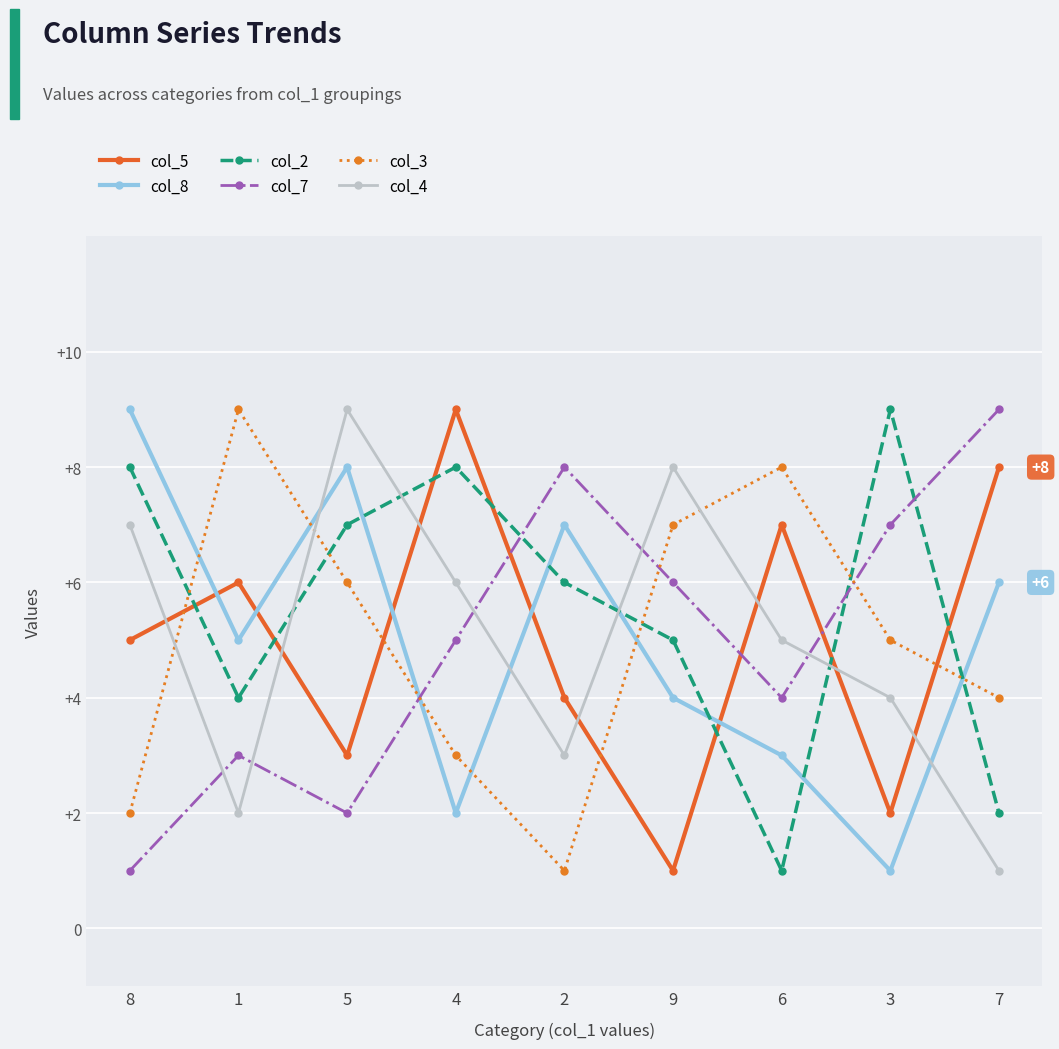

What is the highest value of the col_8 series?

9